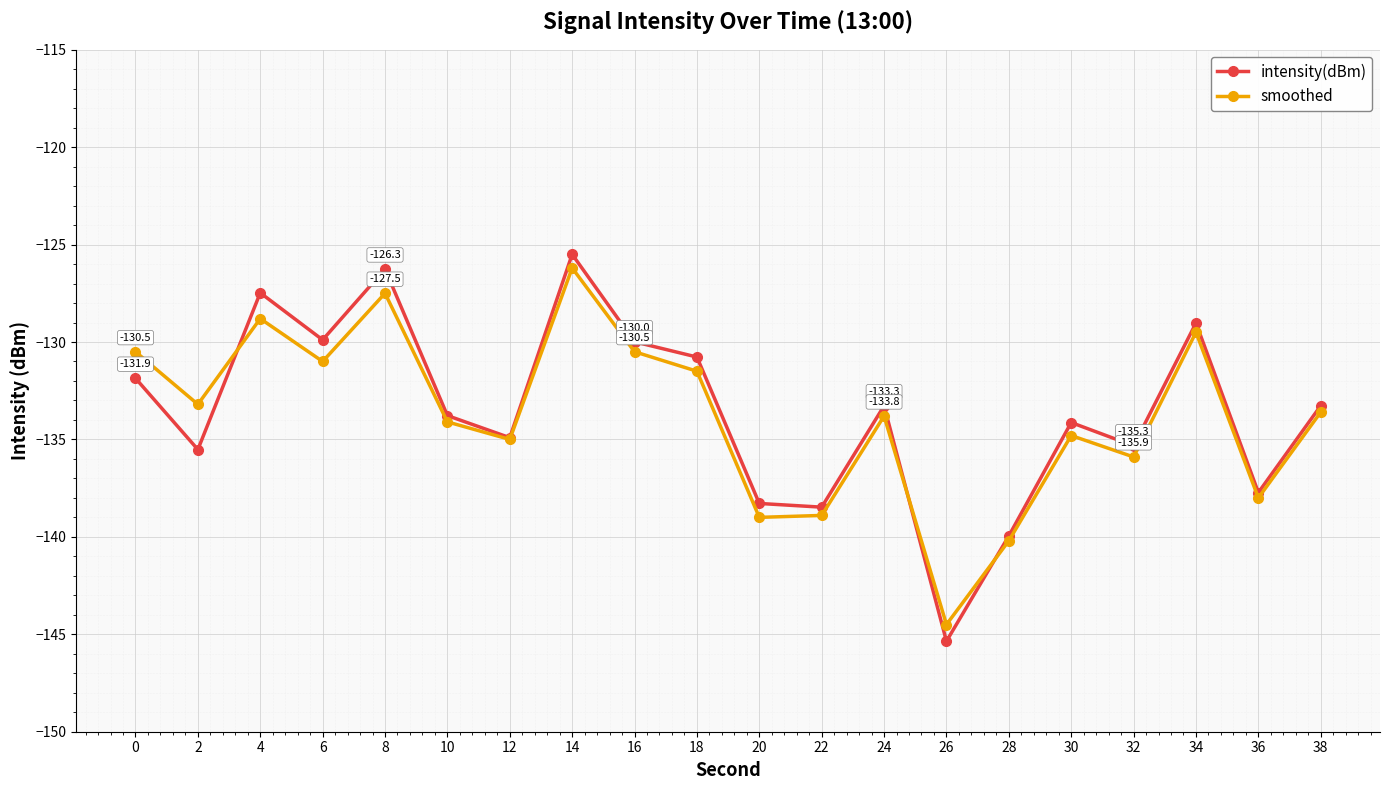

Is it true that intensity(dBm) equals -131.9 at 0?

True